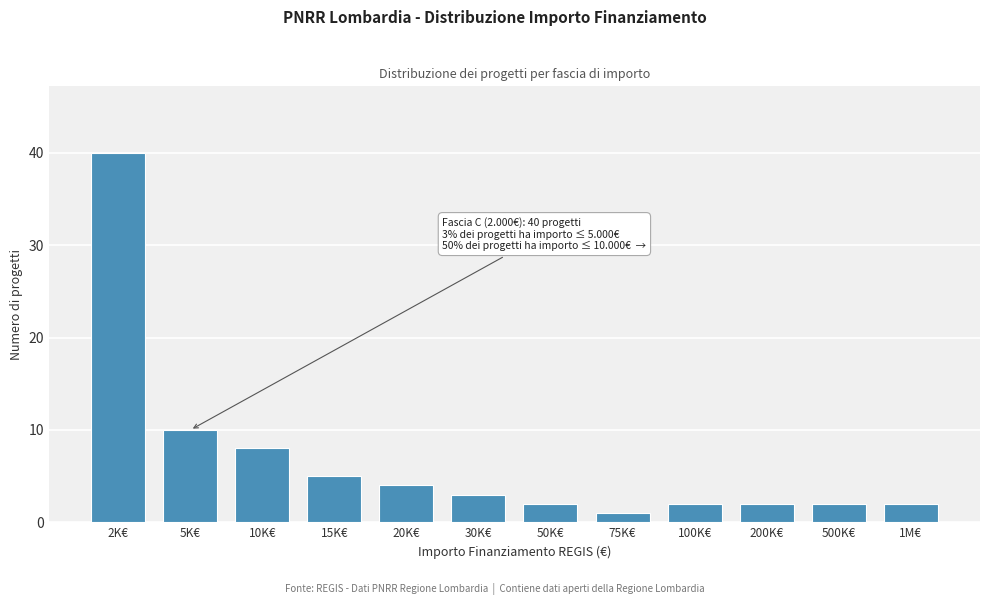

Reading left to right, transcribe all the data shown in this chart.

40	10	8	5	4	3	2	1	2	2	2	2